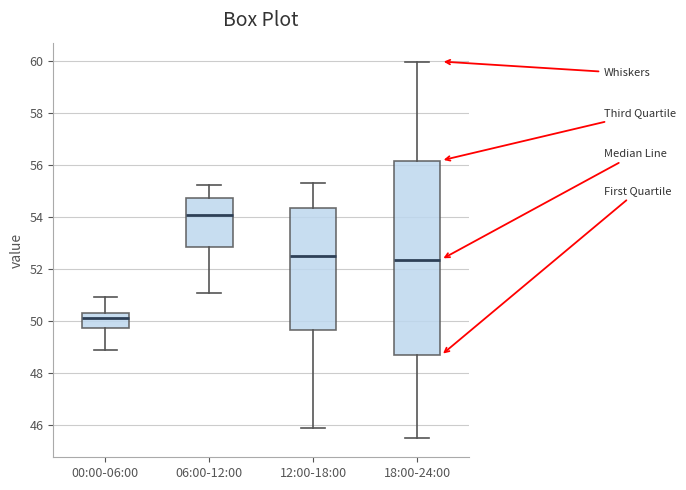

Where does the median line of the box for 06:00-12:00 sit on the y-axis? The values are not printed on the chart, so give them approximately, as read against the axis.

54.0